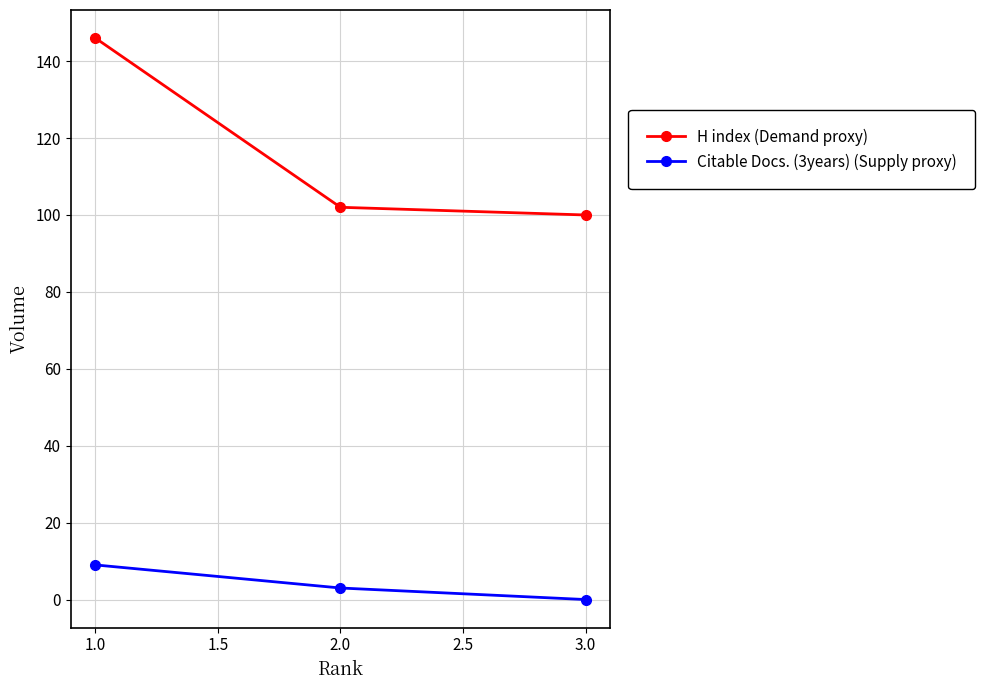

Reading right to left, transcribe all the data shown in this chart.

H index (Demand proxy): 3.0=100	2.0=102	1.0=146
Citable Docs. (3years) (Supply proxy): 3.0=0	2.0=3	1.0=9